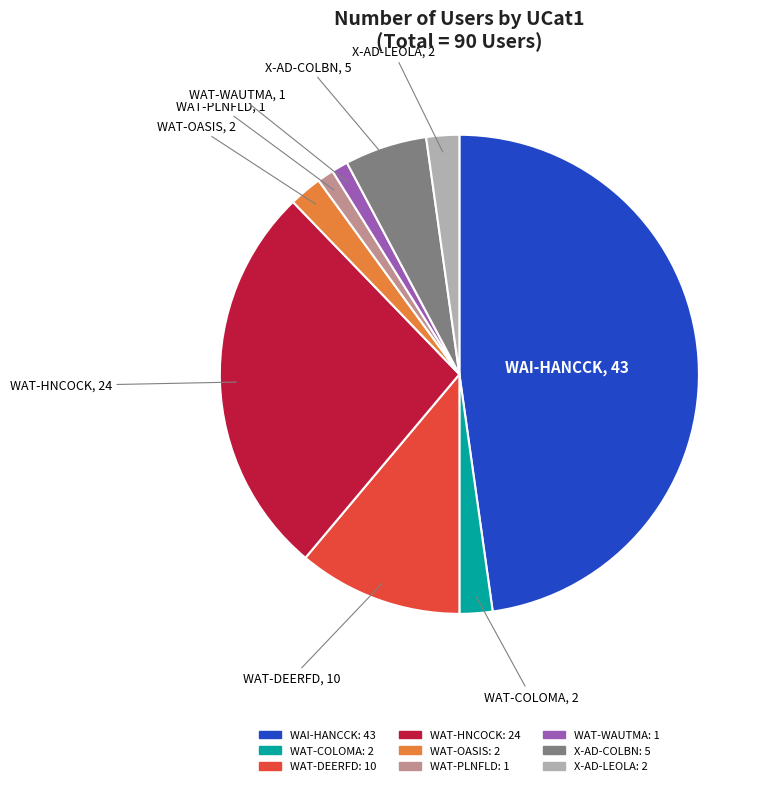

Between WAT-PLNFLD and WAT-HNCOCK, which is larger?

WAT-HNCOCK